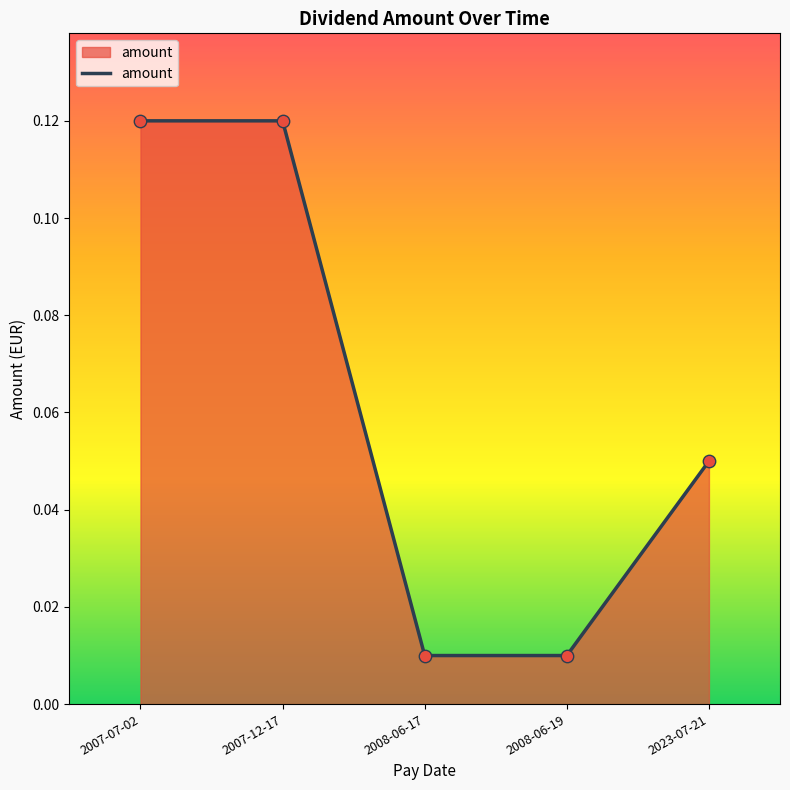

Which has a higher value, 2023-07-21 or 2007-12-17?

2007-12-17